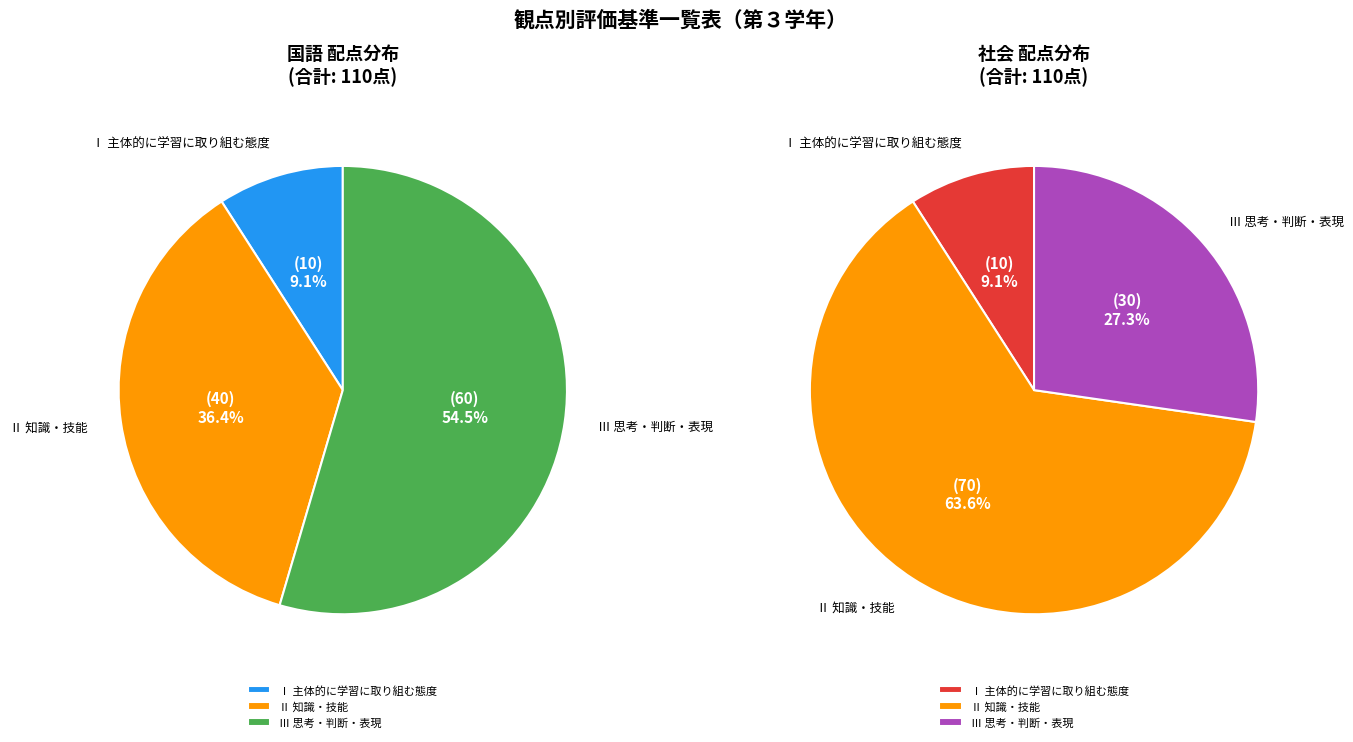

How many segments does this pie chart have?

3